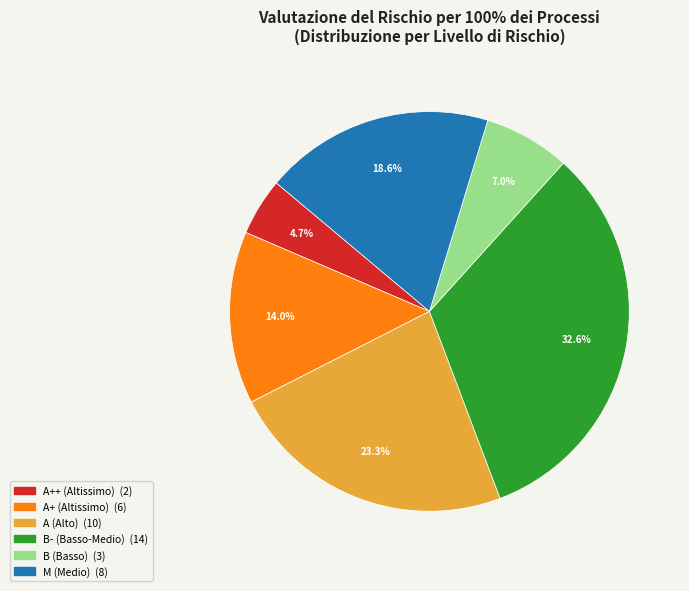

Is there a majority slice in this chart?

No